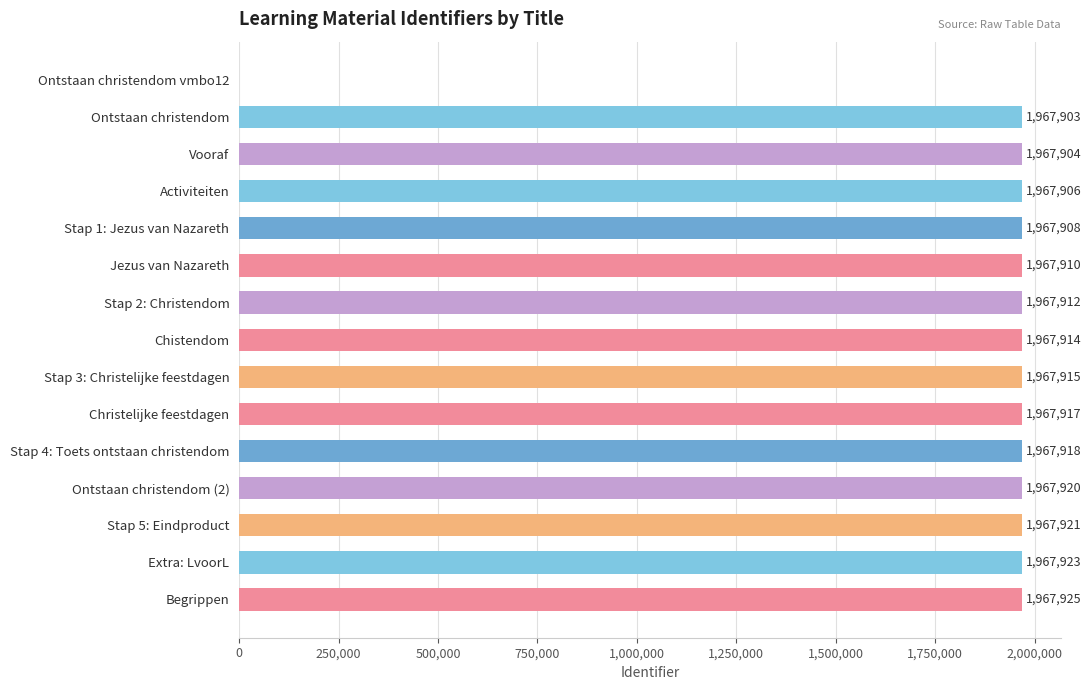

Where is the data nearest to the value 983962?

Ontstaan christendom